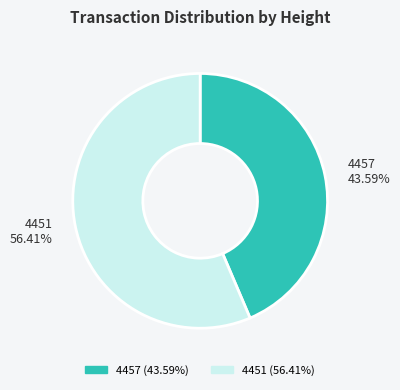

What percentage is the 4451 slice, to the nearest percent?

56%